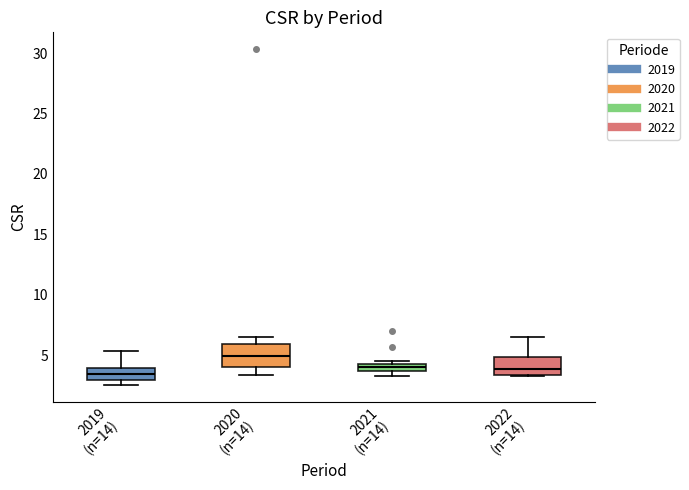

Where is the upper edge of the box for 2021 (n=14) on the y-axis? The values are not printed on the chart, so give them approximately, as read against the axis.

4.5